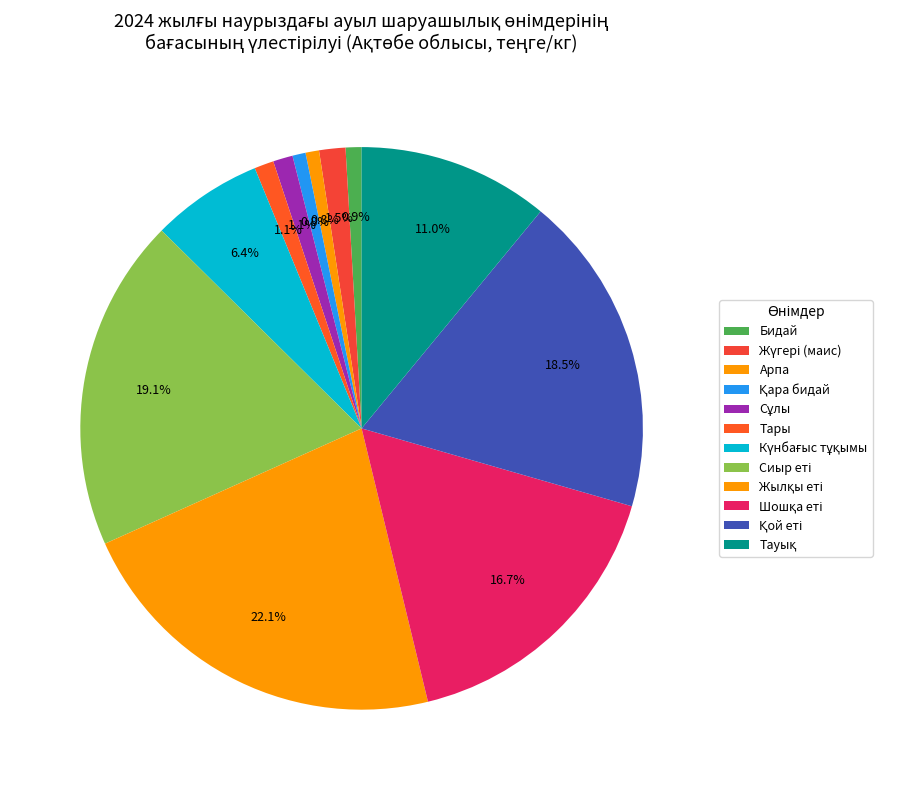

Is it true that Сиыр еті is 13% of the pie?

False